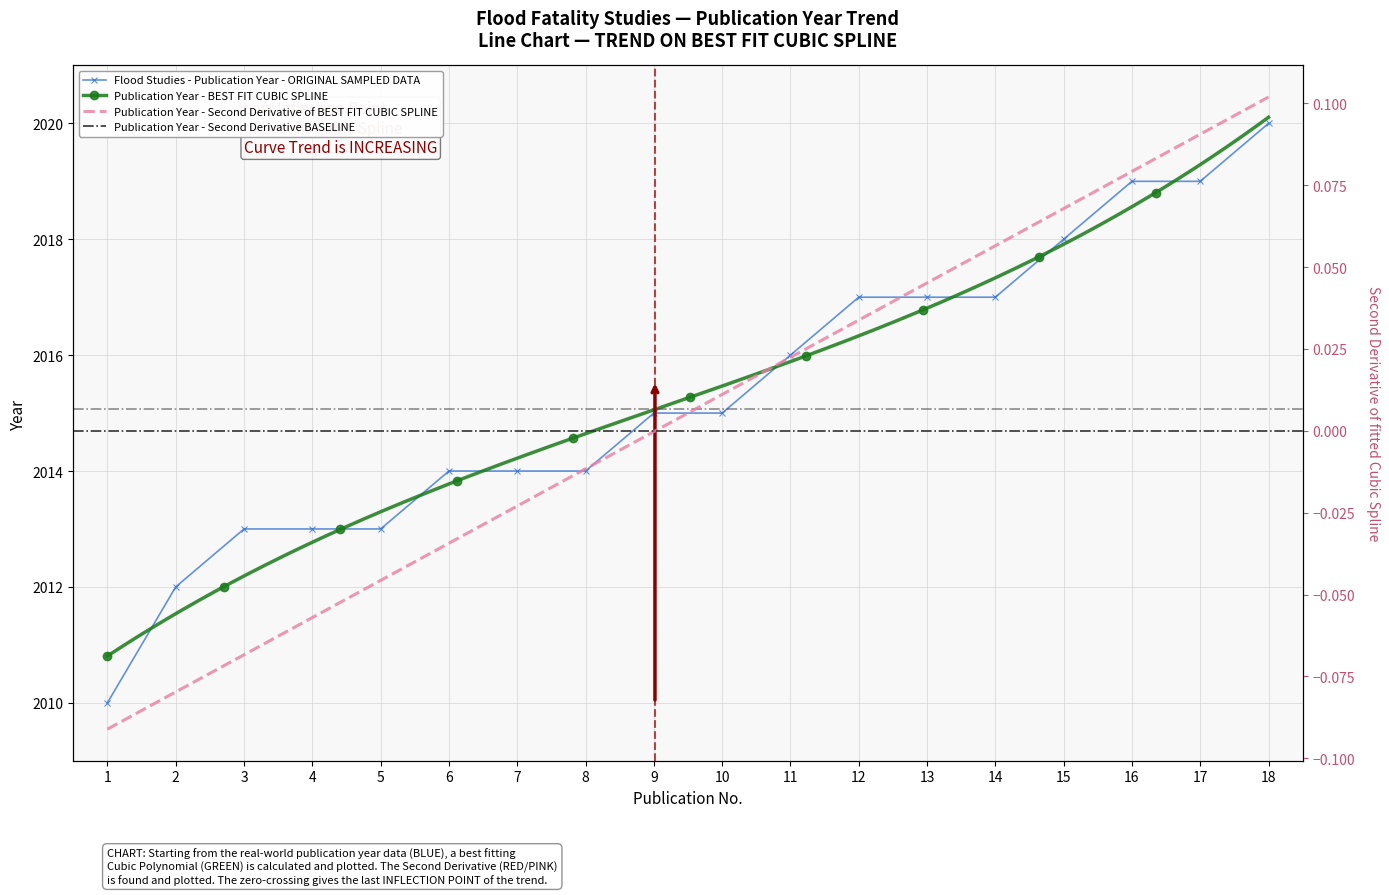

Approximately how many times larger is the value at 15 compared to 5?

1.0